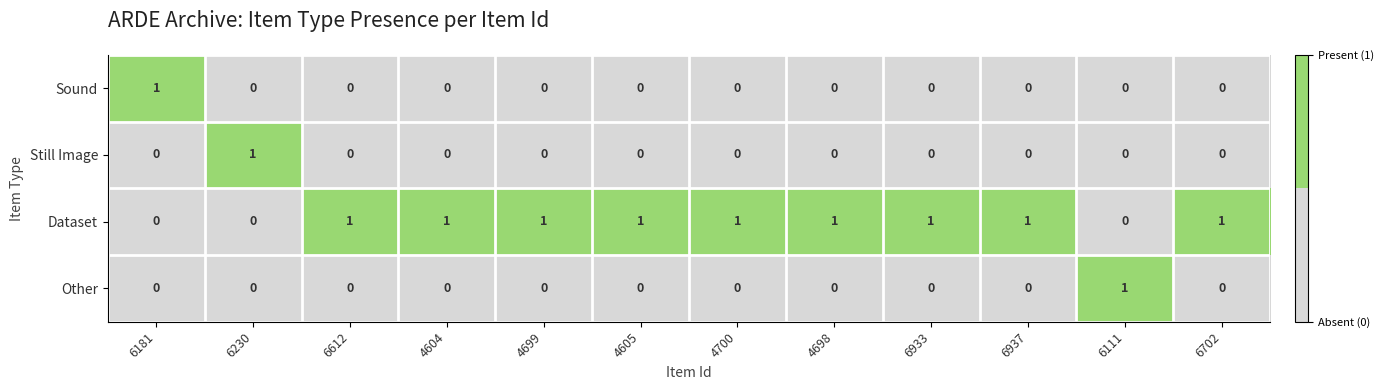

Is the value of Other at 6111 greater than the value of Dataset at 6181?

Yes